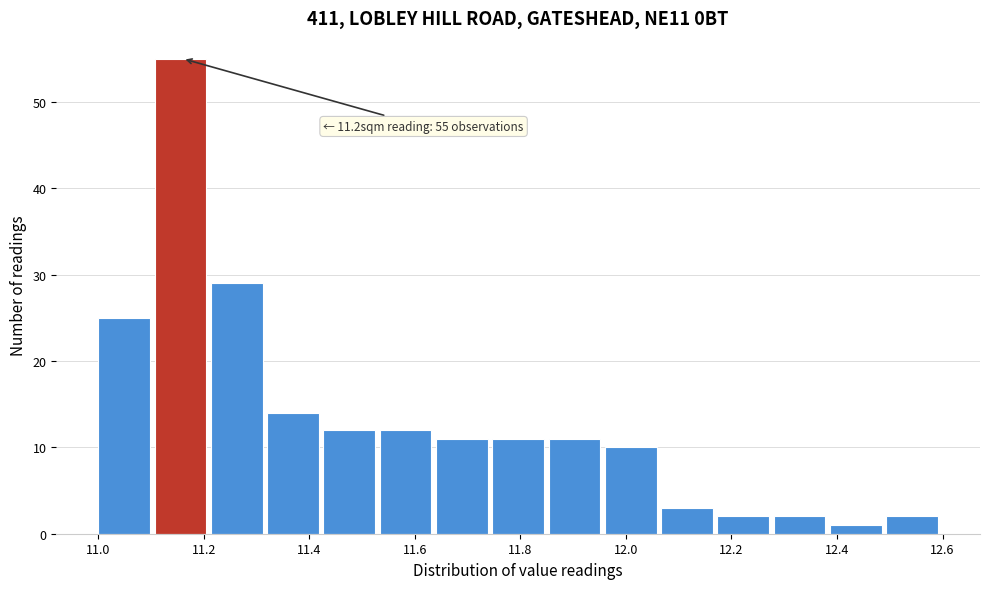

Which range on the x-axis has the tallest bar?

11.10 to 11.22